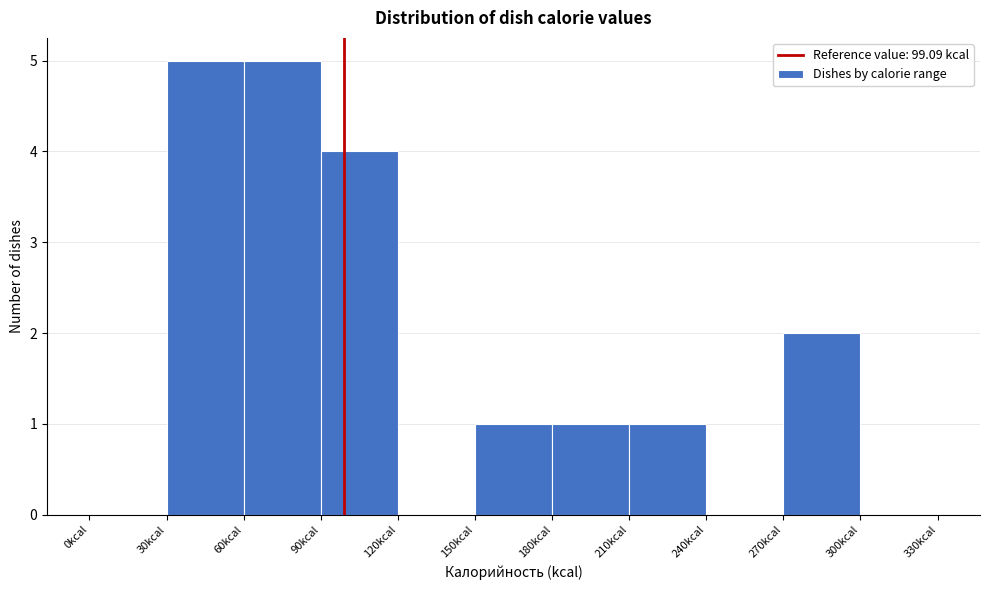

How tall is the bar that spans 210 to 240 on the x-axis? The values are not printed on the chart, so give them approximately, as read against the axis.

1